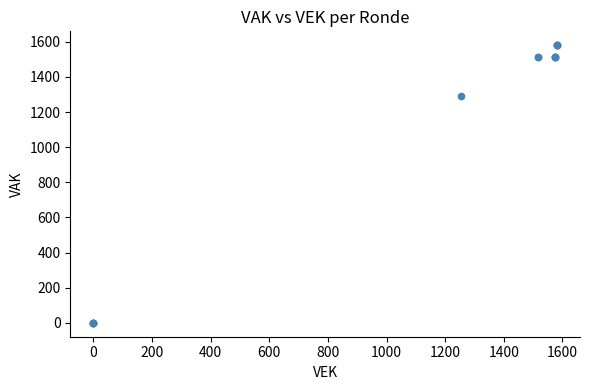

What Y value in the scatter plot is closest to 790?

1292